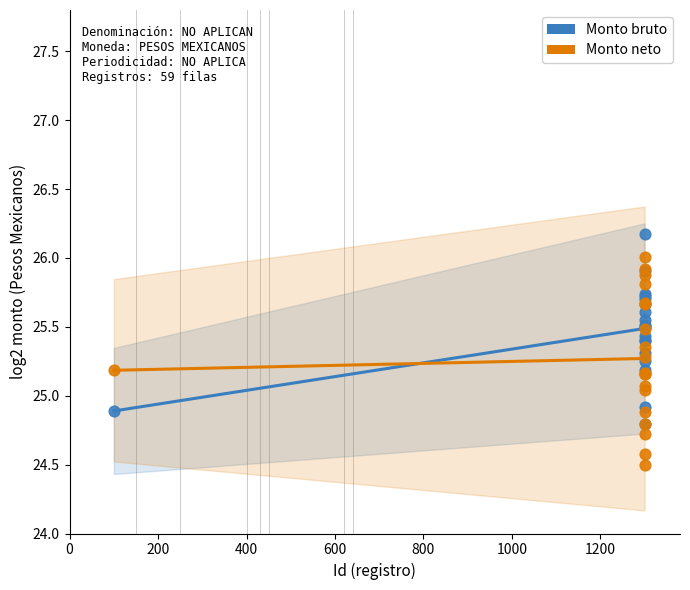

Which series contains the lowest Y value?

Monto neto